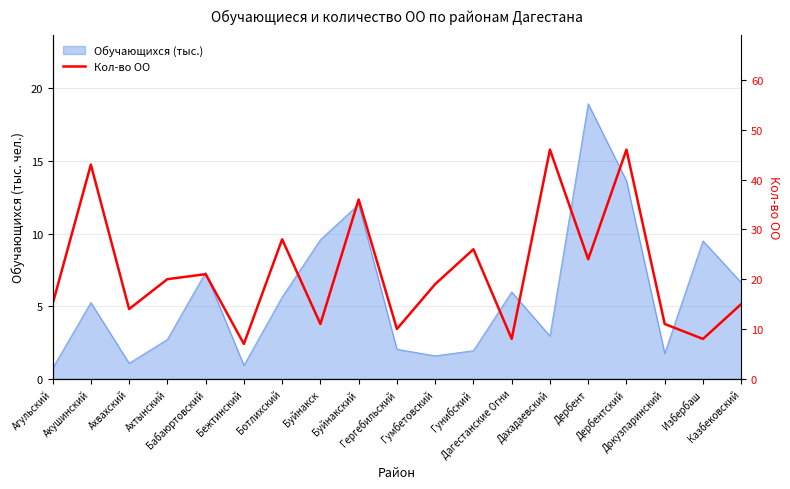

How many lines are shown in the chart?

1